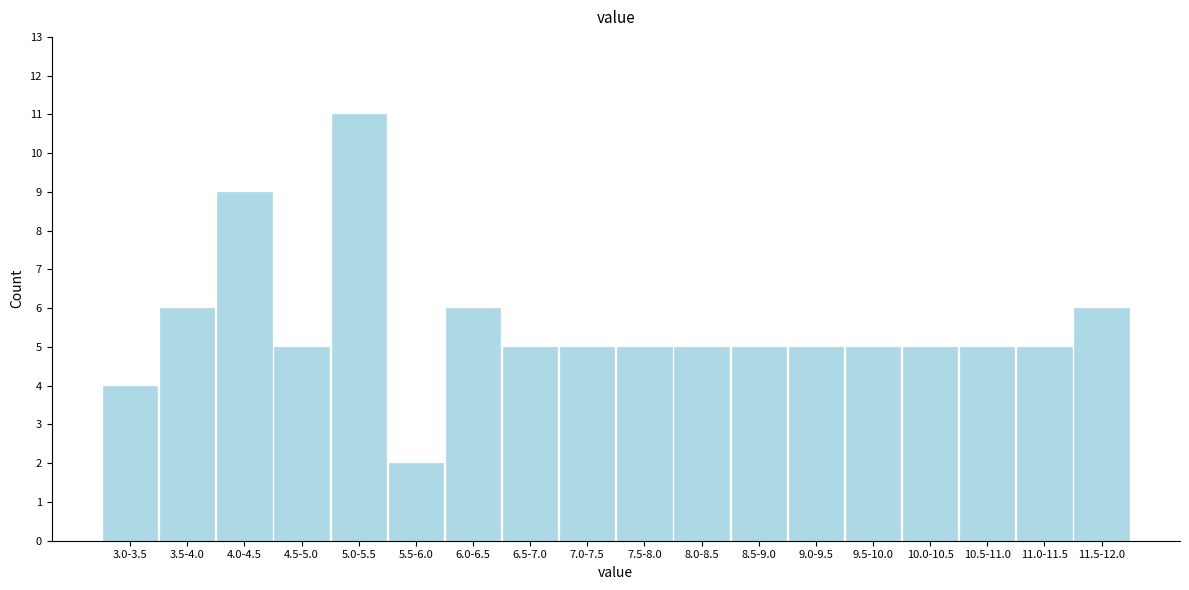

Reading right to left, transcribe all the data shown in this chart.

11.5-12.0=6	11.0-11.5=5	10.5-11.0=5	10.0-10.5=5	9.5-10.0=5	9.0-9.5=5	8.5-9.0=5	8.0-8.5=5	7.5-8.0=5	7.0-7.5=5	6.5-7.0=5	6.0-6.5=6	5.5-6.0=2	5.0-5.5=11	4.5-5.0=5	4.0-4.5=9	3.5-4.0=6	3.0-3.5=4